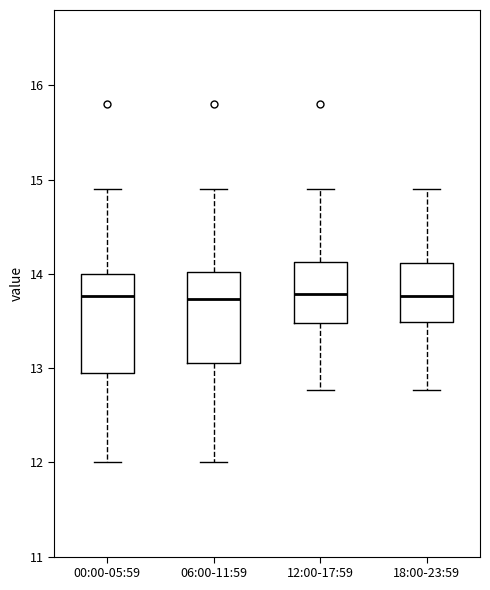

Reading left to right, transcribe this box plot: for each box, give where its median line is, the range the box spans, and where its two whiskers end, as read against the y-axis. The values are not printed on the chart, so give them approximately, as read against the axis.

00:00-05:59: median 13.8, box 12.9 to 14.0, whiskers 12.0 to 14.9
06:00-11:59: median 13.7, box 13.1 to 14.0, whiskers 12.0 to 14.9
12:00-17:59: median 13.8, box 13.5 to 14.1, whiskers 12.8 to 14.9
18:00-23:59: median 13.8, box 13.5 to 14.1, whiskers 12.8 to 14.9